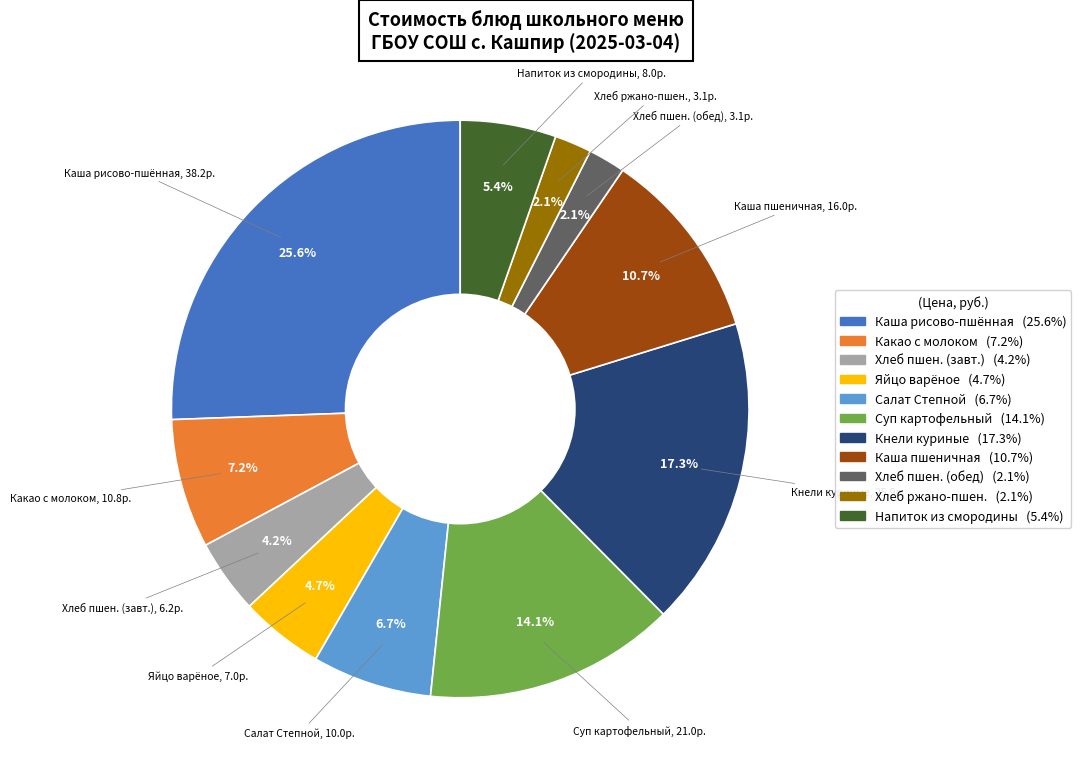

Is there a majority slice in this chart?

No